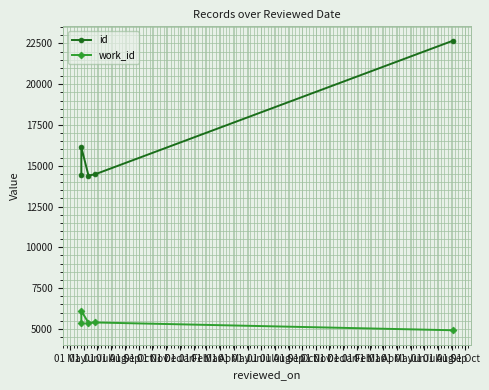

What is the difference between the maximum and second lowest values in the id series?

8223